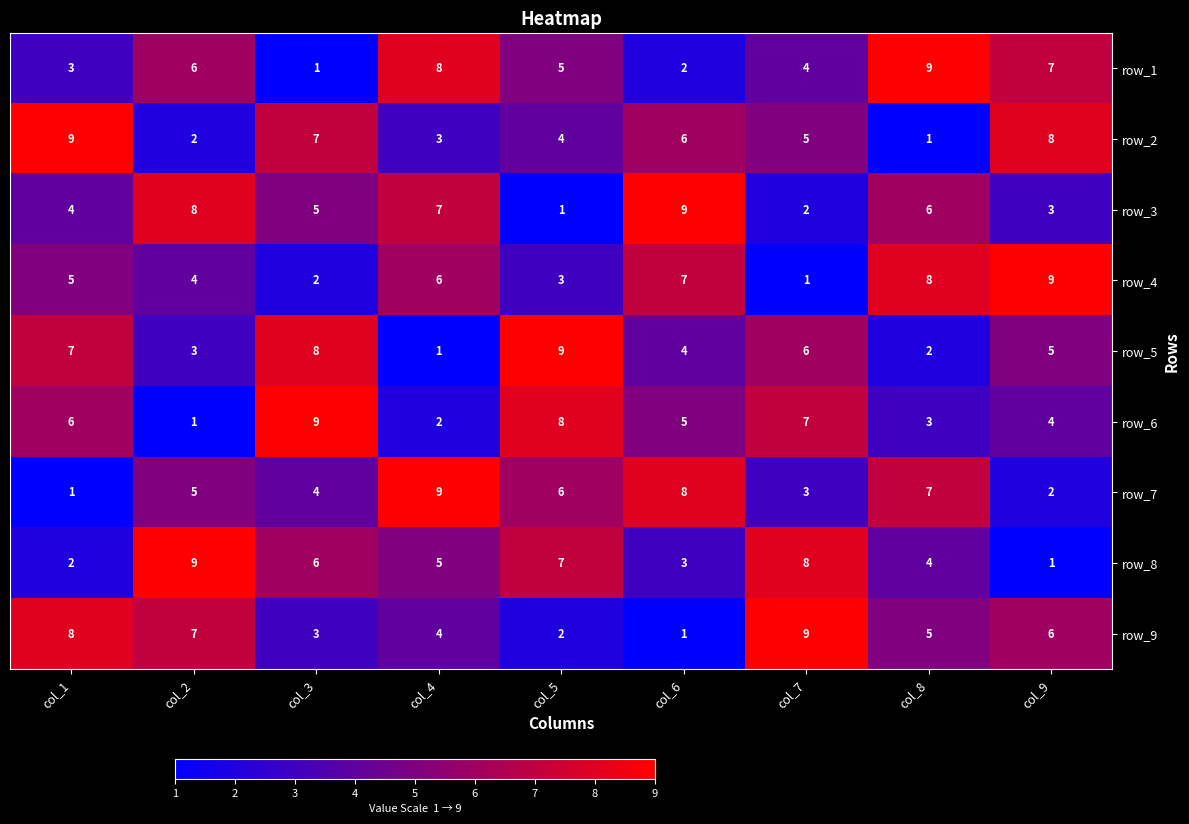

What is the approximate value of row_8 at col_3?

6